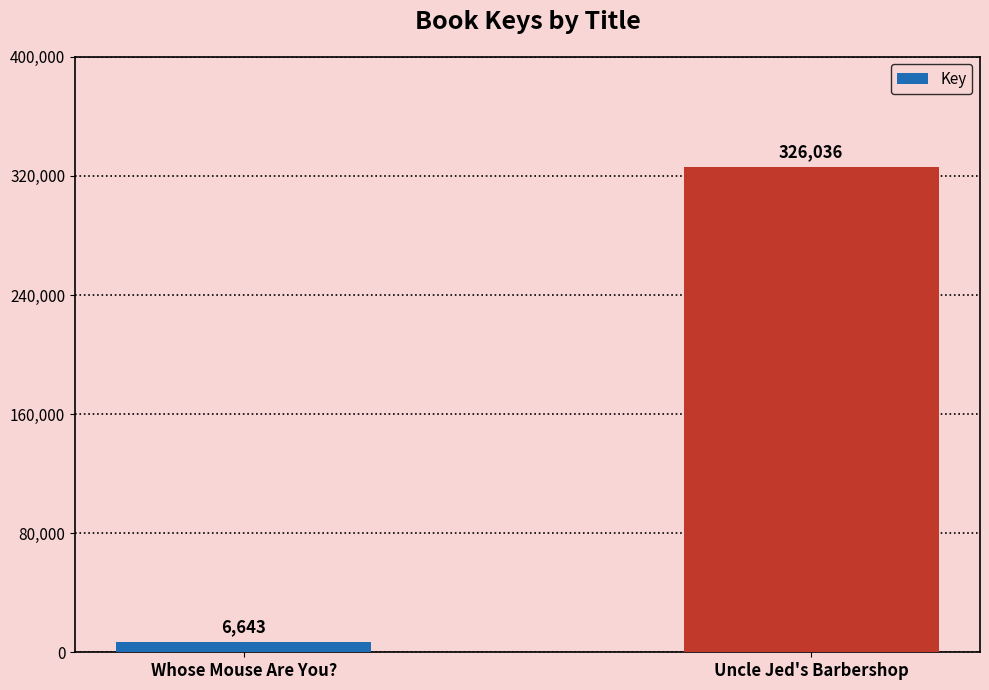

What is the value of the 1st bar from the left?

6643